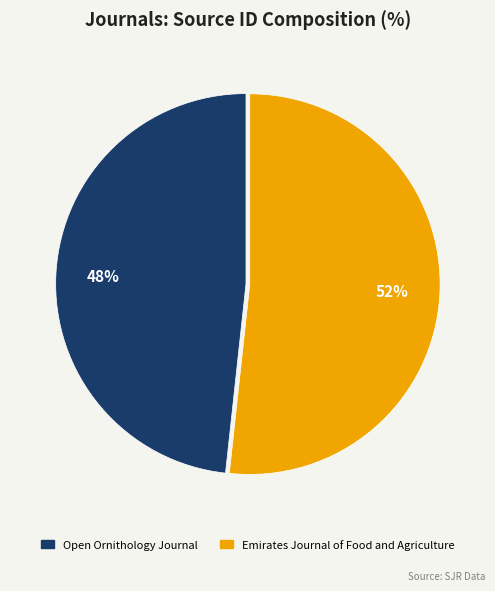

Which slice is the largest?

Emirates Journal of Food and Agriculture